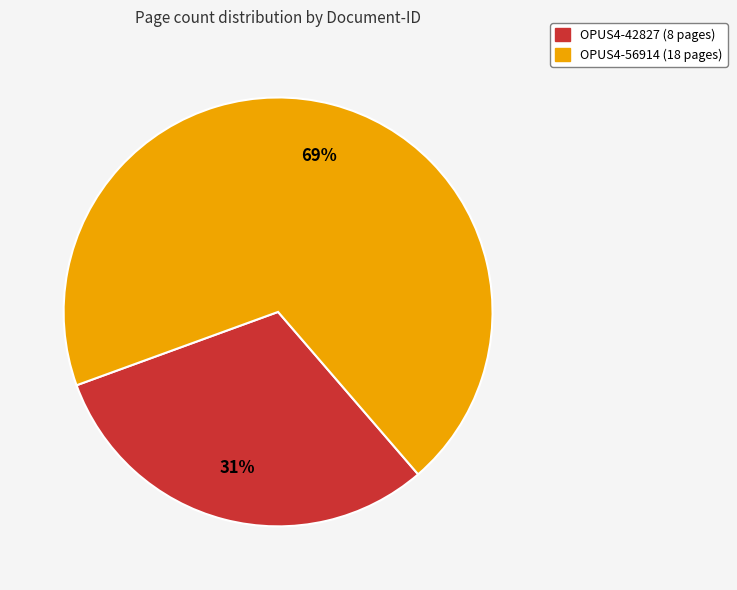

To the nearest percent, what is the average slice percentage?

50%